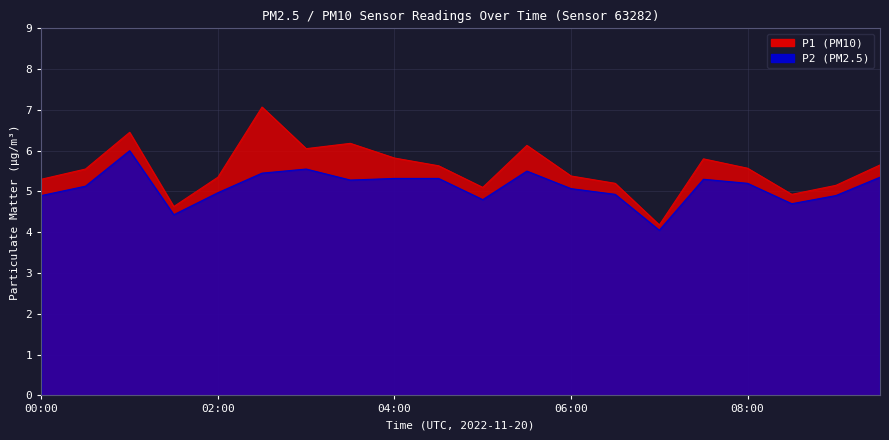

True or false: P2 and P1 intersect in this chart.

False